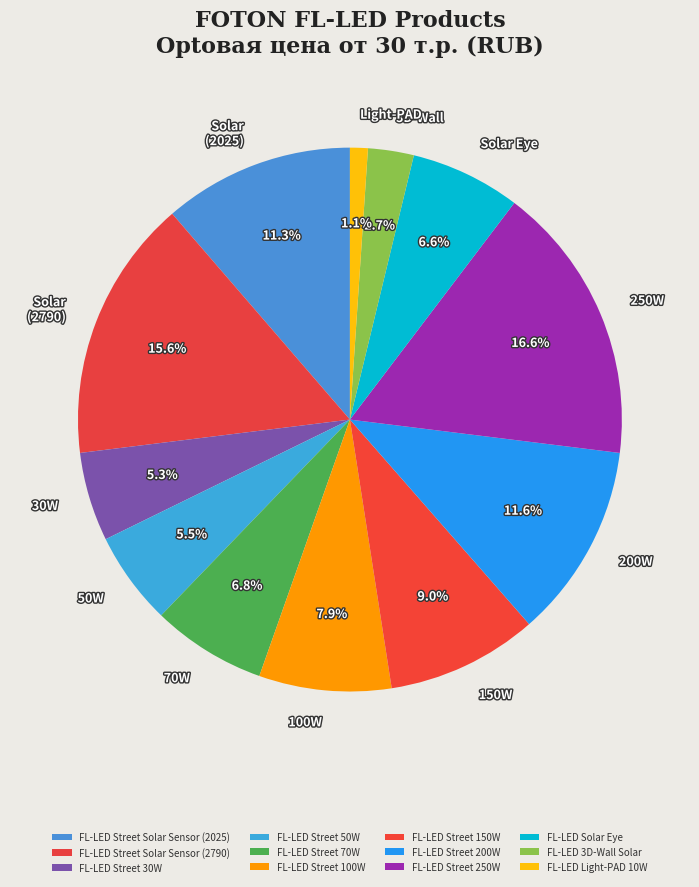

To the nearest percent, what is the average slice percentage?

8%